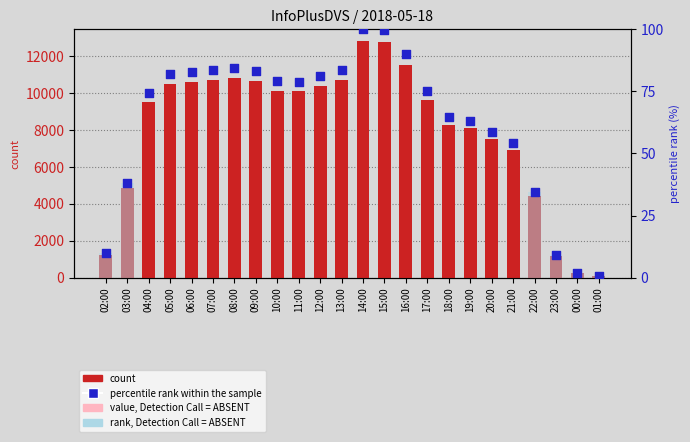

Which series contains the highest Y value?

count